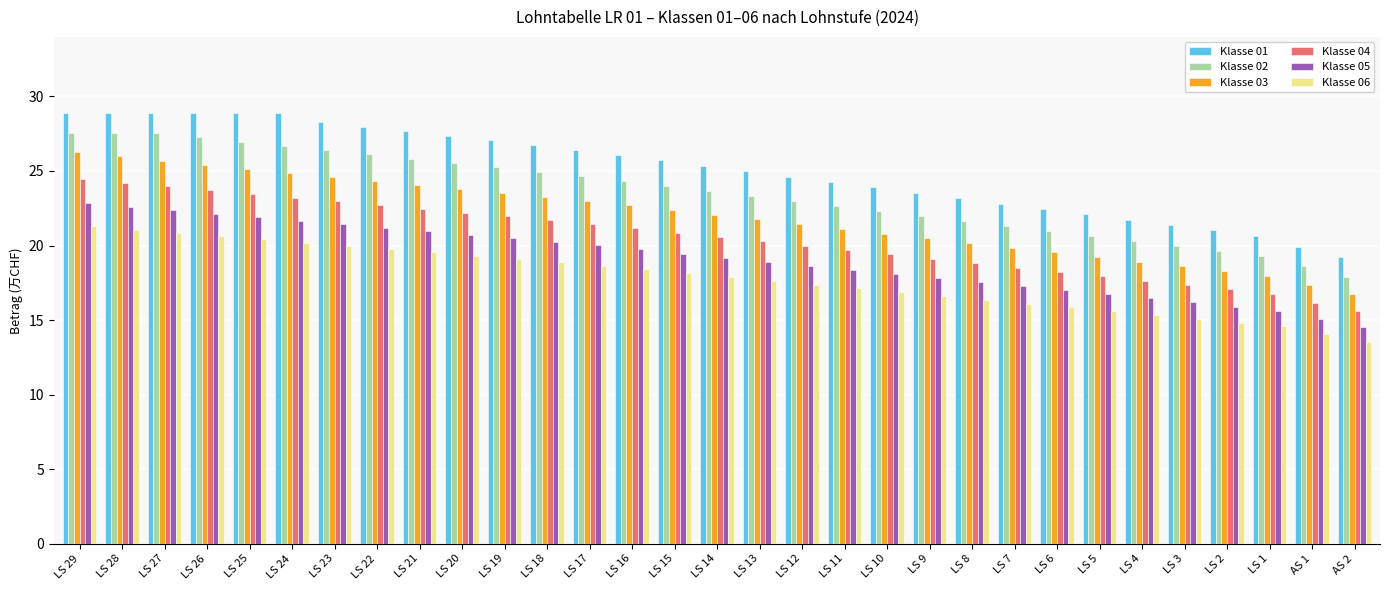

What are all the series names shown in the legend?

Klasse 01, Klasse 02, Klasse 03, Klasse 04, Klasse 05, Klasse 06